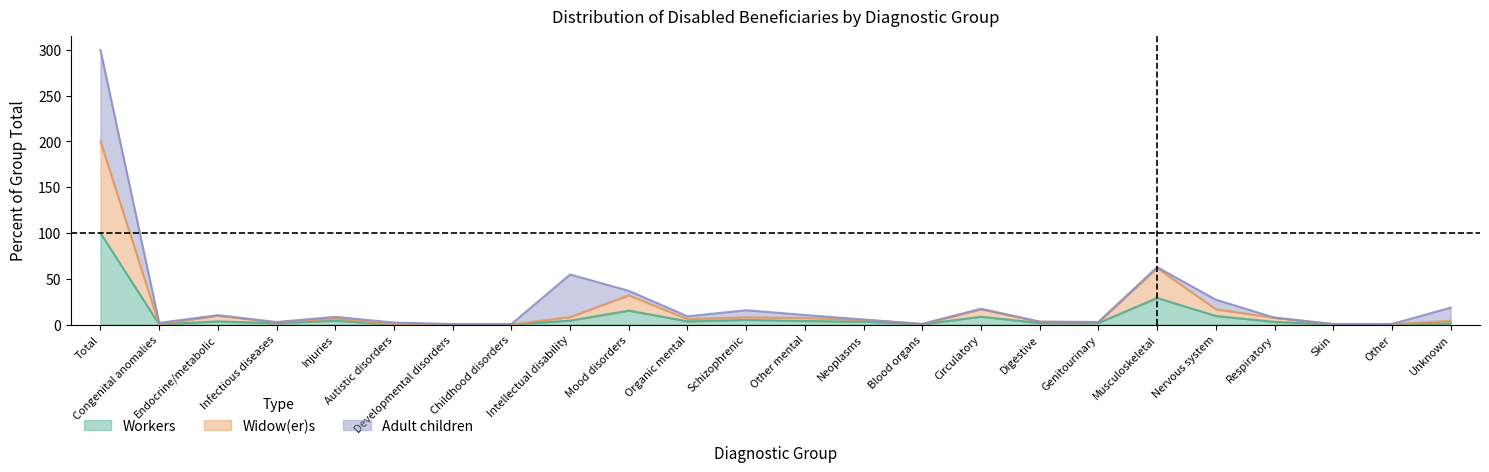

At how many categories does at least one series exceed 30?

3